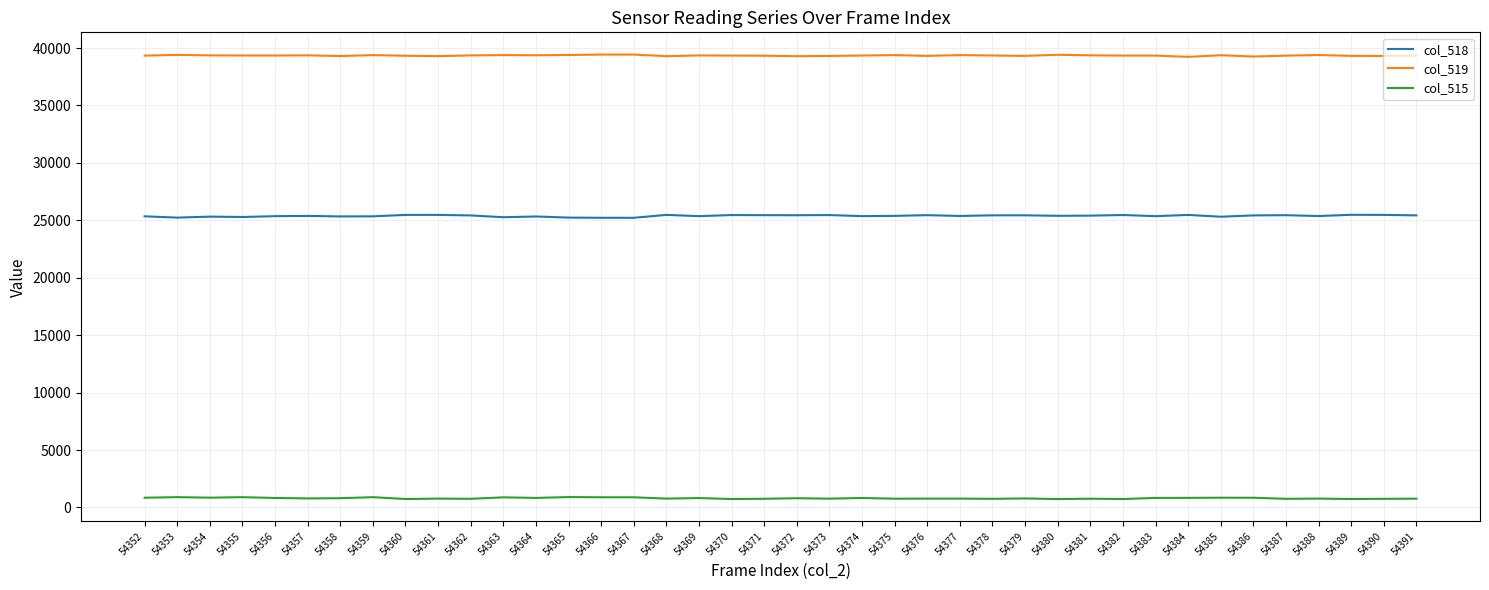

What is the total value across all series at 54376?

65535